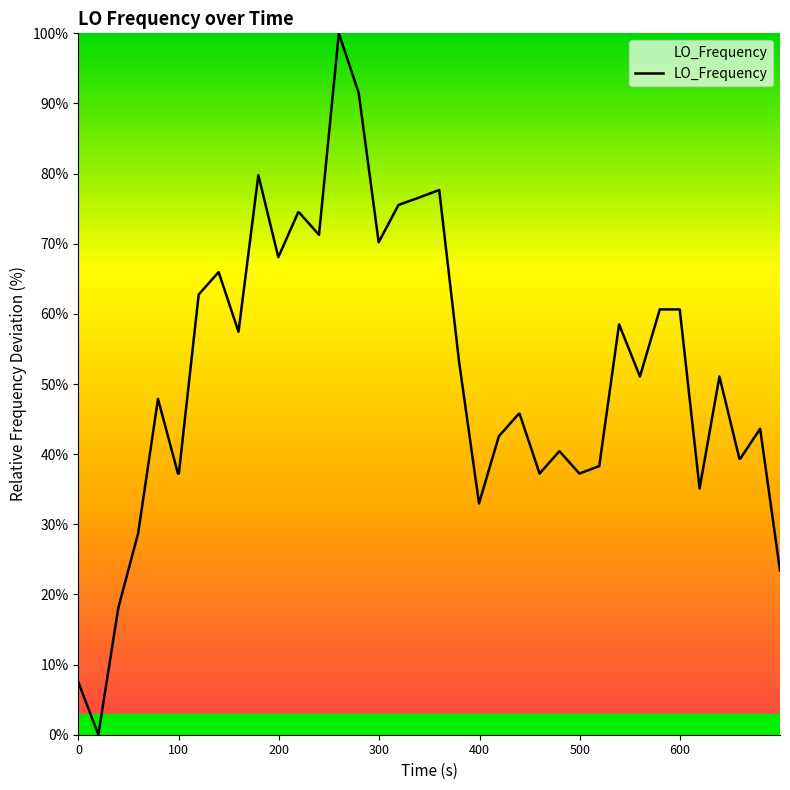

What is the greatest value displayed?

100.0